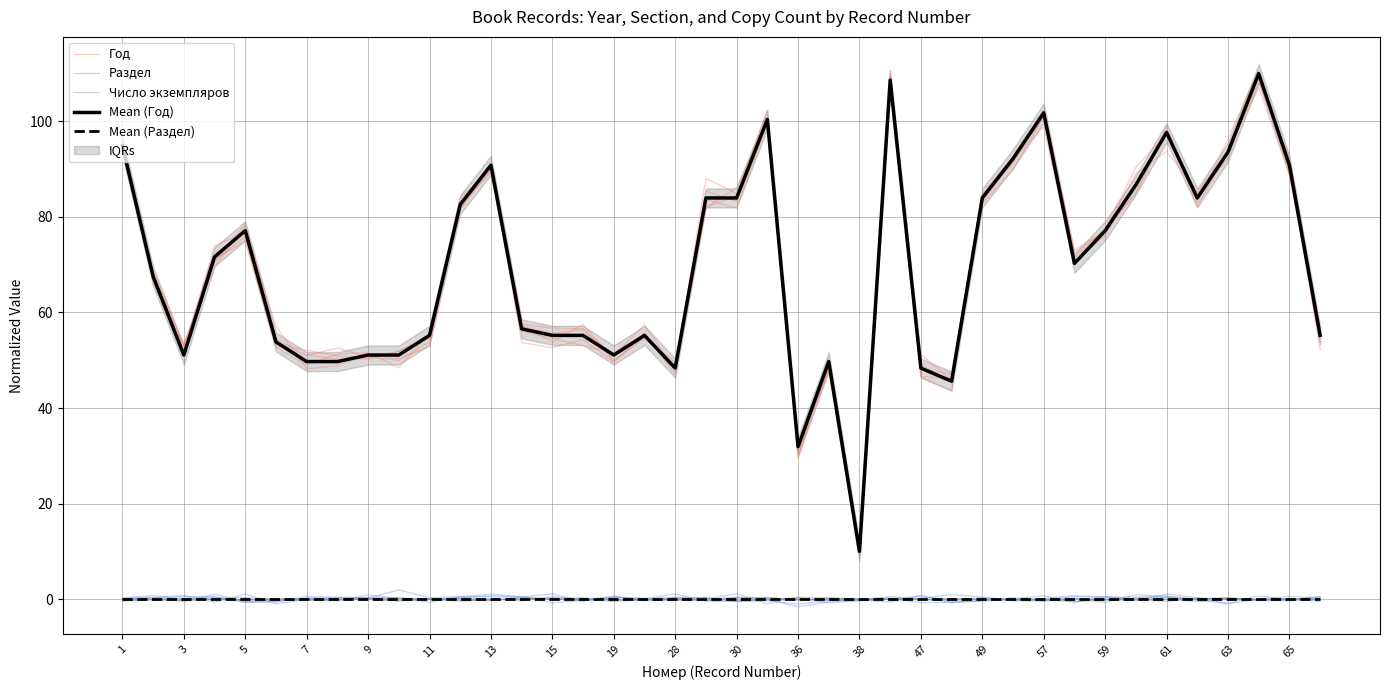

What is the lowest value of the Раздел series?

-1.0